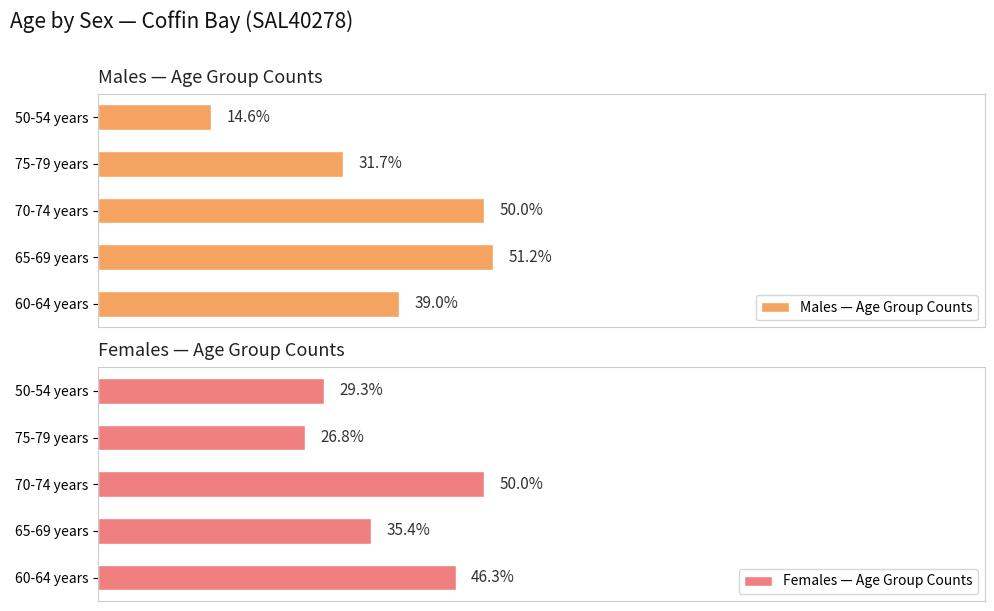

Which series has the largest total across all categories?

Females — Age Group Counts